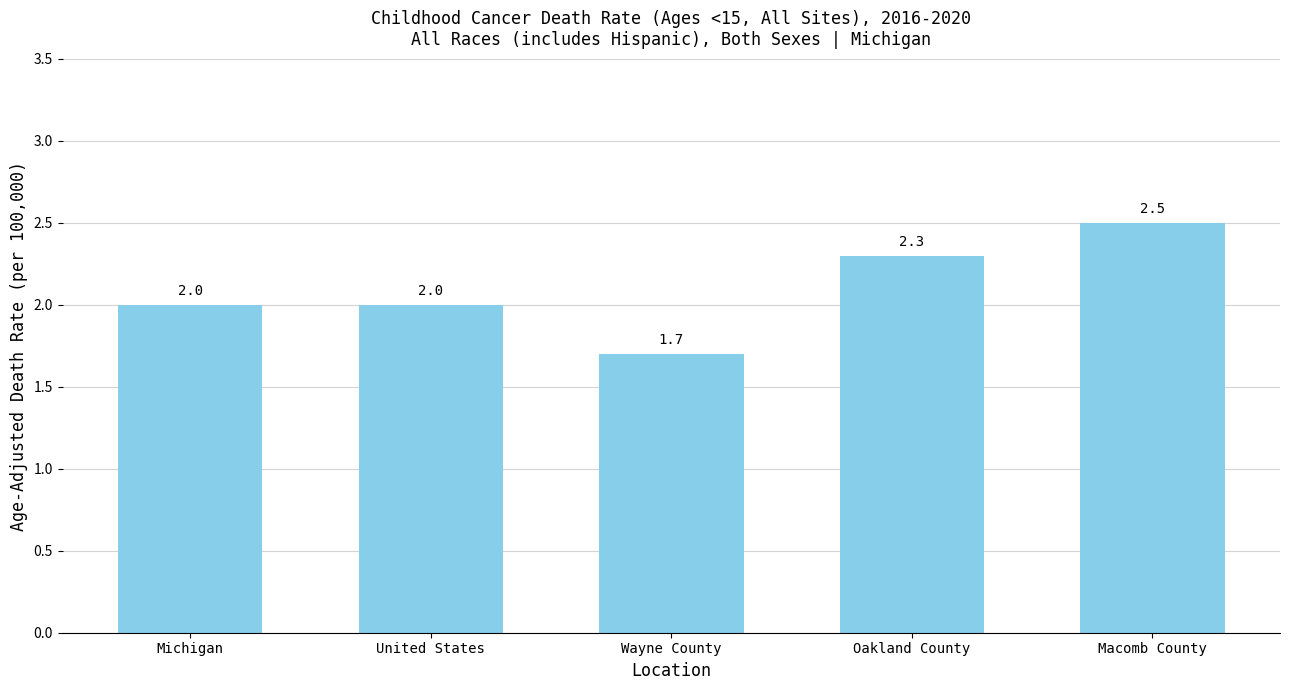

What is the label of the 2nd bar from the left?

United States